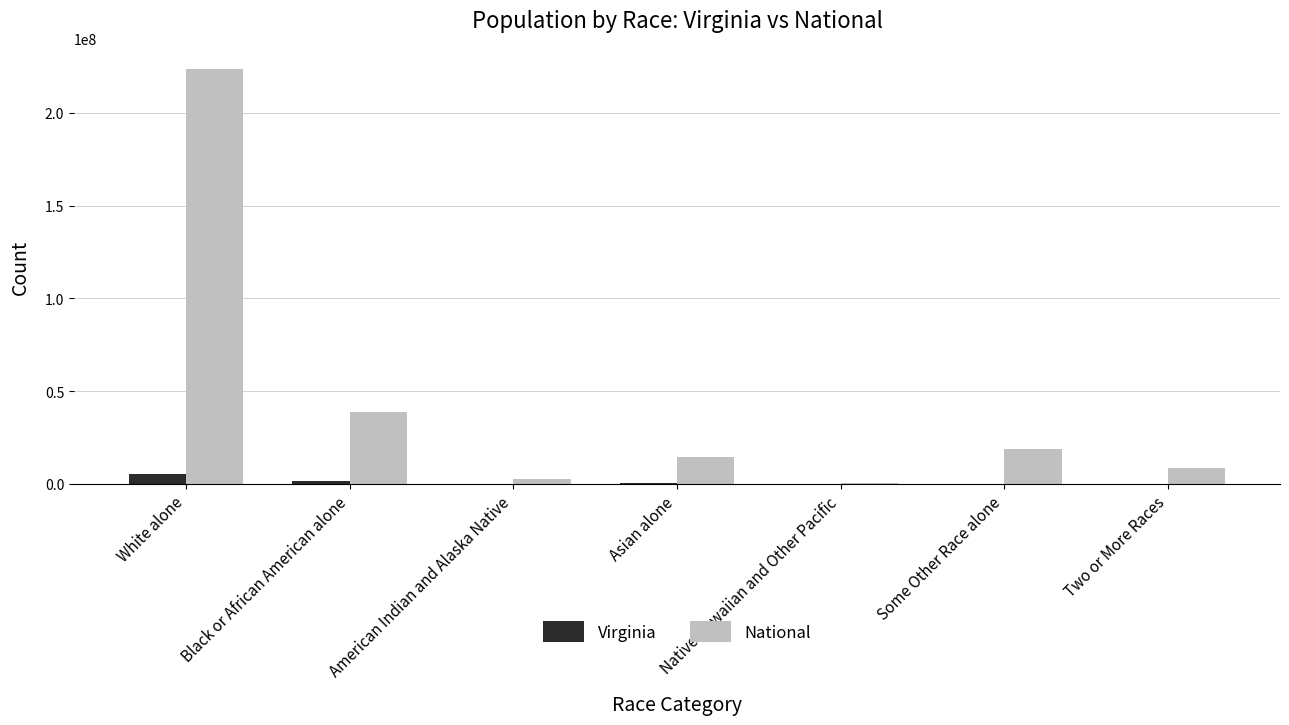

Is the value of National at Some Other Race alone greater than the value of Virginia at White alone?

Yes